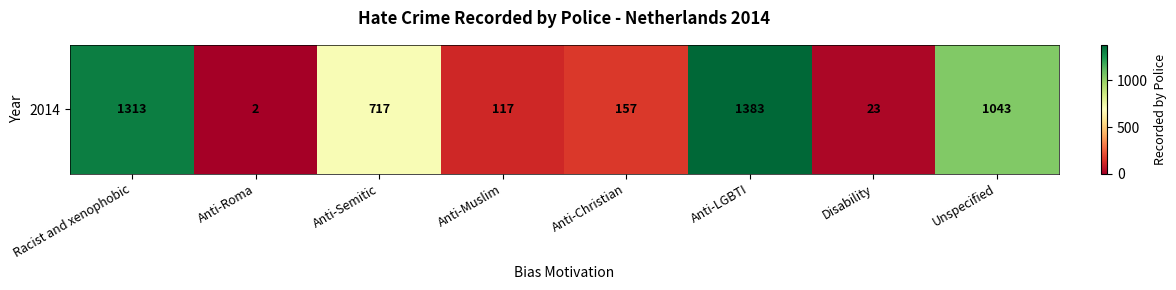

What is the sum of all values?

4755